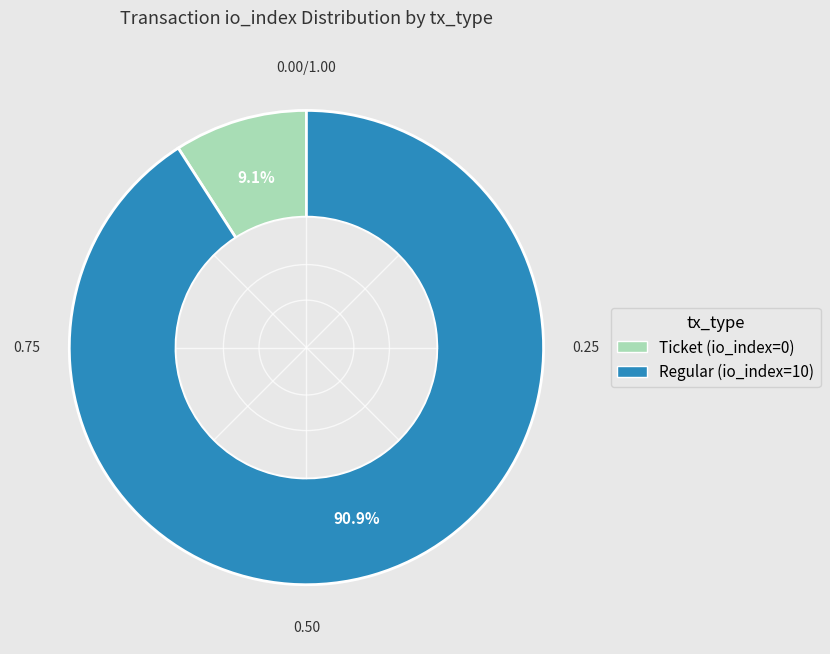

Which category has the smallest portion of the pie?

Ticket (io_index=0)